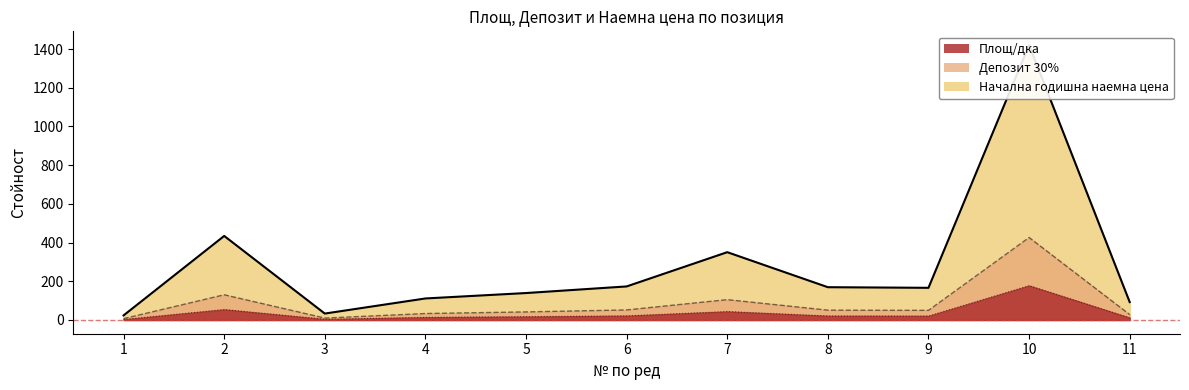

True or false: Площ/дка and Депозит 30% intersect in this chart.

False